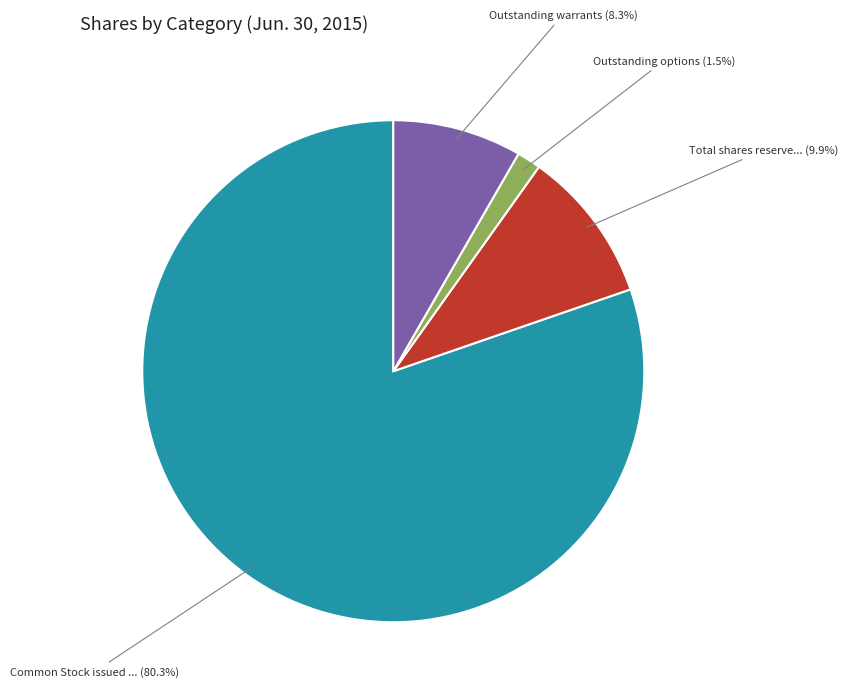

Is there a majority slice in this chart?

Yes